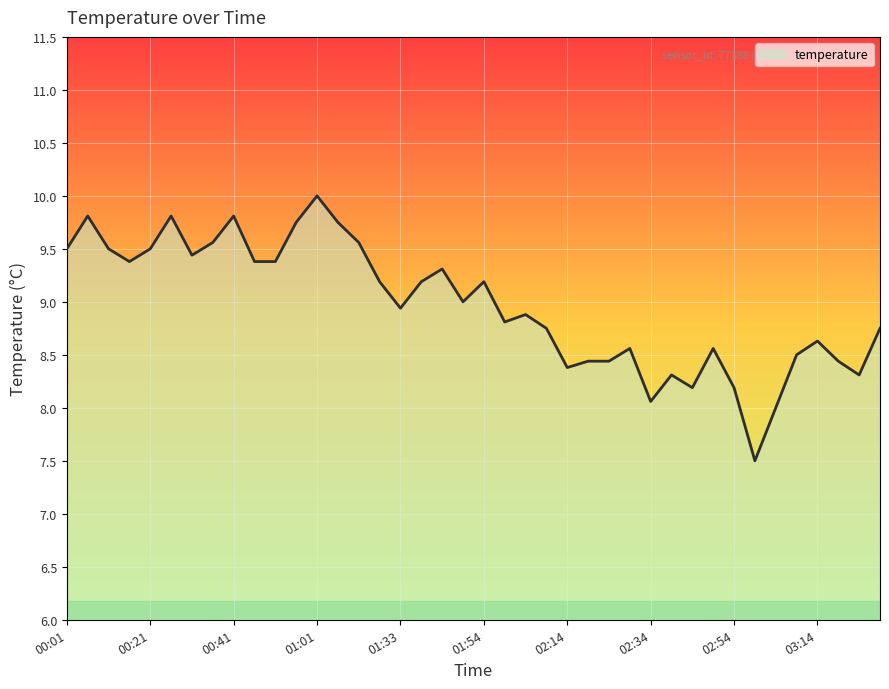

True or false: the data has more than 0 interior local peaks.

True